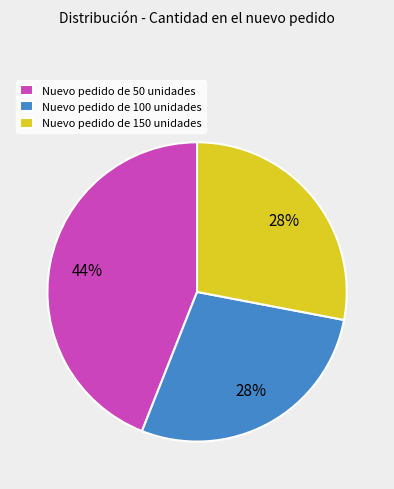

What is the ratio of the value at Nuevo pedido de 50 unidades to the value at Nuevo pedido de 150 unidades?

1.6